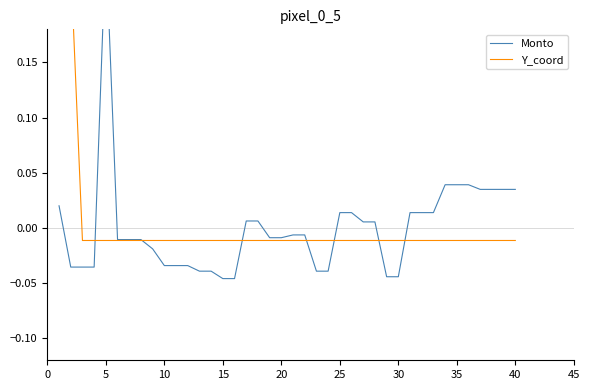

What is the highest value of the Y_coord series?

0.2